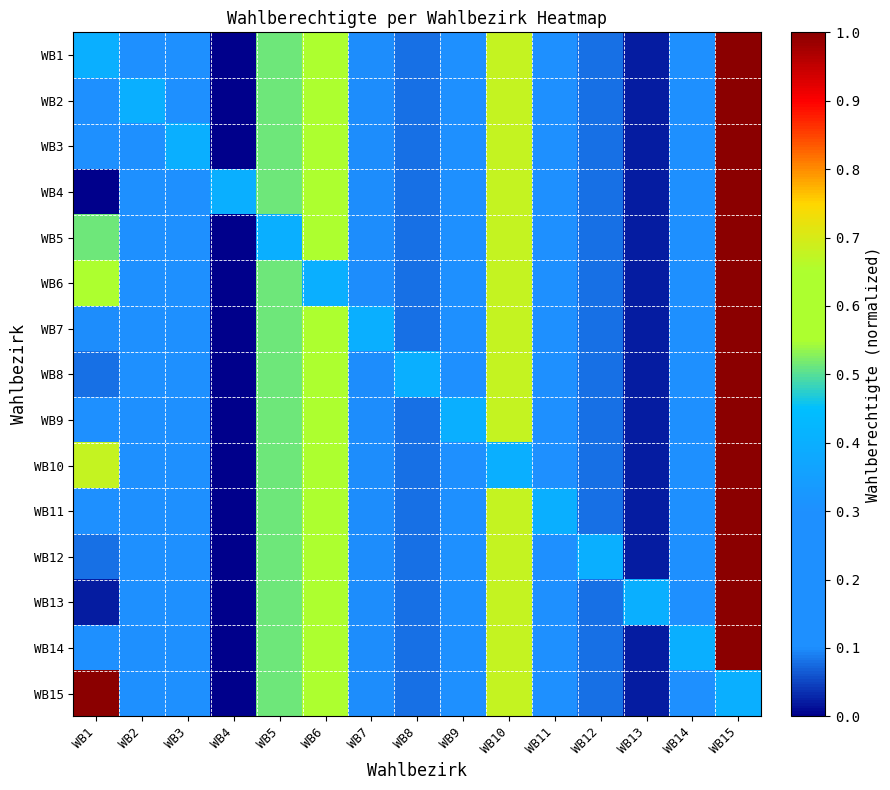

Reading left to right, extract all data points from this chart.

WB1: WB1=0.4	WB2=0.2	WB3=0.2	WB4=0.0	WB5=0.5	WB6=0.6	WB7=0.1	WB8=0.1	WB9=0.1	WB10=0.7	WB11=0.1	WB12=0.1	WB13=0.0	WB14=0.2	WB15=1.0
WB2: WB1=0.2	WB2=0.4	WB3=0.2	WB4=0.0	WB5=0.5	WB6=0.6	WB7=0.1	WB8=0.1	WB9=0.1	WB10=0.7	WB11=0.1	WB12=0.1	WB13=0.0	WB14=0.2	WB15=1.0
WB3: WB1=0.2	WB2=0.2	WB3=0.4	WB4=0.0	WB5=0.5	WB6=0.6	WB7=0.1	WB8=0.1	WB9=0.1	WB10=0.7	WB11=0.1	WB12=0.1	WB13=0.0	WB14=0.2	WB15=1.0
WB4: WB1=0.0	WB2=0.2	WB3=0.2	WB4=0.4	WB5=0.5	WB6=0.6	WB7=0.1	WB8=0.1	WB9=0.1	WB10=0.7	WB11=0.1	WB12=0.1	WB13=0.0	WB14=0.2	WB15=1.0
WB5: WB1=0.5	WB2=0.2	WB3=0.2	WB4=0.0	WB5=0.4	WB6=0.6	WB7=0.1	WB8=0.1	WB9=0.1	WB10=0.7	WB11=0.1	WB12=0.1	WB13=0.0	WB14=0.2	WB15=1.0
WB6: WB1=0.6	WB2=0.2	WB3=0.2	WB4=0.0	WB5=0.5	WB6=0.4	WB7=0.1	WB8=0.1	WB9=0.1	WB10=0.7	WB11=0.1	WB12=0.1	WB13=0.0	WB14=0.2	WB15=1.0
WB7: WB1=0.1	WB2=0.2	WB3=0.2	WB4=0.0	WB5=0.5	WB6=0.6	WB7=0.4	WB8=0.1	WB9=0.1	WB10=0.7	WB11=0.1	WB12=0.1	WB13=0.0	WB14=0.2	WB15=1.0
WB8: WB1=0.1	WB2=0.2	WB3=0.2	WB4=0.0	WB5=0.5	WB6=0.6	WB7=0.1	WB8=0.4	WB9=0.1	WB10=0.7	WB11=0.1	WB12=0.1	WB13=0.0	WB14=0.2	WB15=1.0
WB9: WB1=0.1	WB2=0.2	WB3=0.2	WB4=0.0	WB5=0.5	WB6=0.6	WB7=0.1	WB8=0.1	WB9=0.4	WB10=0.7	WB11=0.1	WB12=0.1	WB13=0.0	WB14=0.2	WB15=1.0
WB10: WB1=0.7	WB2=0.2	WB3=0.2	WB4=0.0	WB5=0.5	WB6=0.6	WB7=0.1	WB8=0.1	WB9=0.1	WB10=0.4	WB11=0.1	WB12=0.1	WB13=0.0	WB14=0.2	WB15=1.0
WB11: WB1=0.1	WB2=0.2	WB3=0.2	WB4=0.0	WB5=0.5	WB6=0.6	WB7=0.1	WB8=0.1	WB9=0.1	WB10=0.7	WB11=0.4	WB12=0.1	WB13=0.0	WB14=0.2	WB15=1.0
WB12: WB1=0.1	WB2=0.2	WB3=0.2	WB4=0.0	WB5=0.5	WB6=0.6	WB7=0.1	WB8=0.1	WB9=0.1	WB10=0.7	WB11=0.1	WB12=0.4	WB13=0.0	WB14=0.2	WB15=1.0
WB13: WB1=0.0	WB2=0.2	WB3=0.2	WB4=0.0	WB5=0.5	WB6=0.6	WB7=0.1	WB8=0.1	WB9=0.1	WB10=0.7	WB11=0.1	WB12=0.1	WB13=0.4	WB14=0.2	WB15=1.0
WB14: WB1=0.2	WB2=0.2	WB3=0.2	WB4=0.0	WB5=0.5	WB6=0.6	WB7=0.1	WB8=0.1	WB9=0.1	WB10=0.7	WB11=0.1	WB12=0.1	WB13=0.0	WB14=0.4	WB15=1.0
WB15: WB1=1.0	WB2=0.2	WB3=0.2	WB4=0.0	WB5=0.5	WB6=0.6	WB7=0.1	WB8=0.1	WB9=0.1	WB10=0.7	WB11=0.1	WB12=0.1	WB13=0.0	WB14=0.2	WB15=0.4